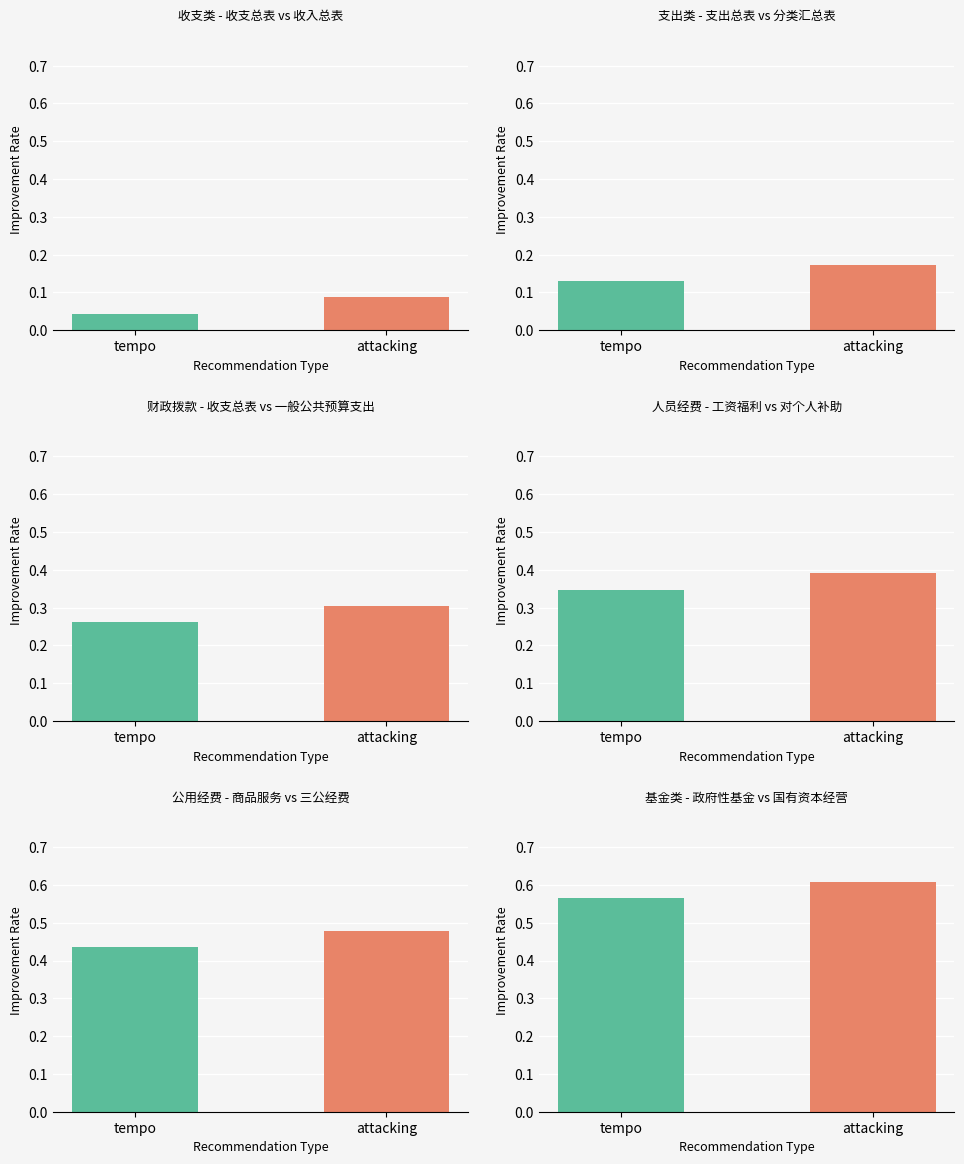

What is the label of the 2nd bar from the right?

tempo